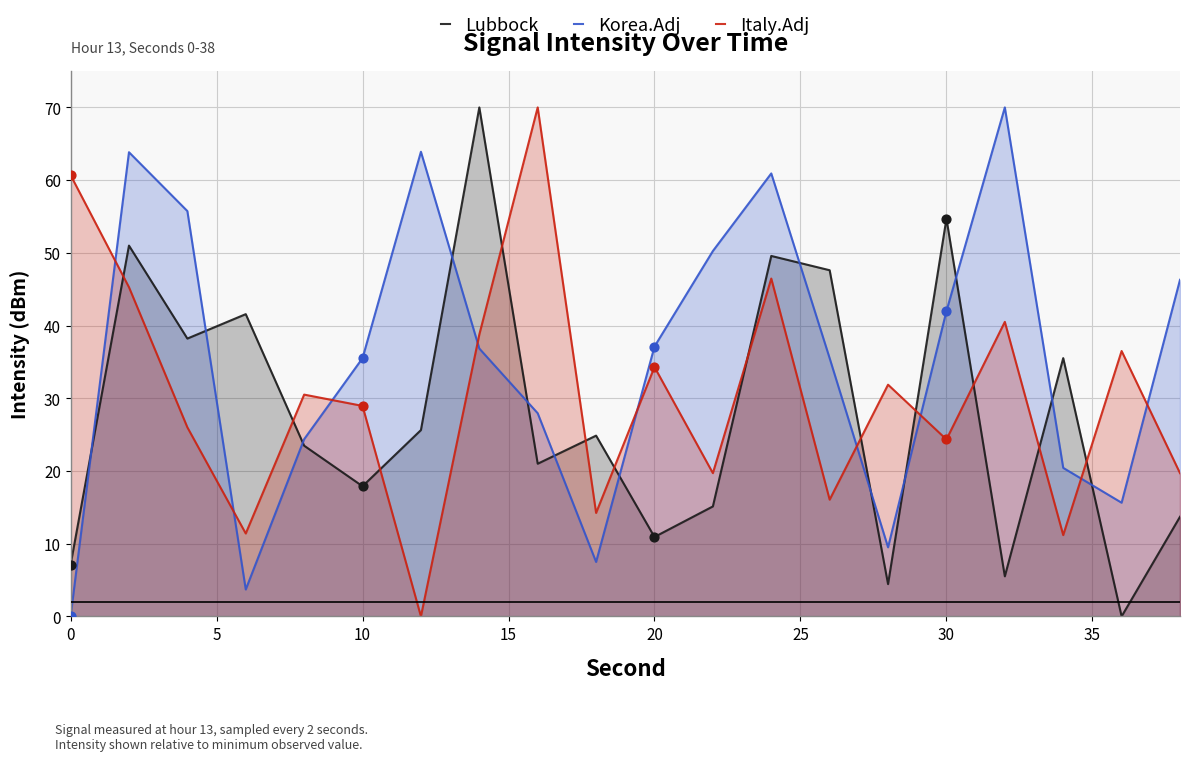

Which series has the largest total across all categories?

Korea.Adj